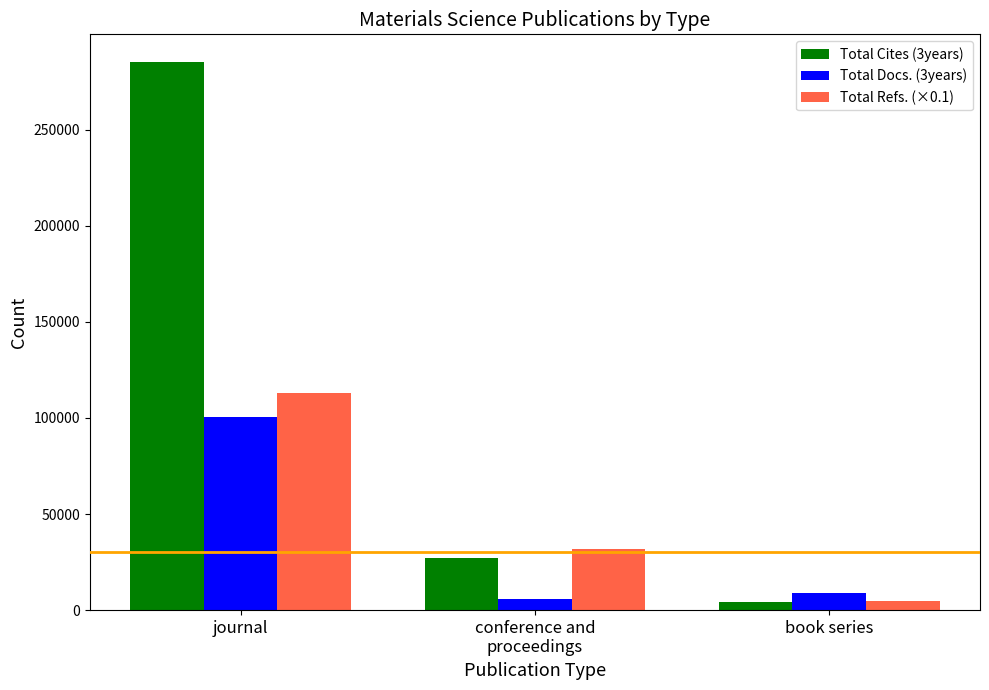

Which label corresponds to the largest value in the chart?

journal